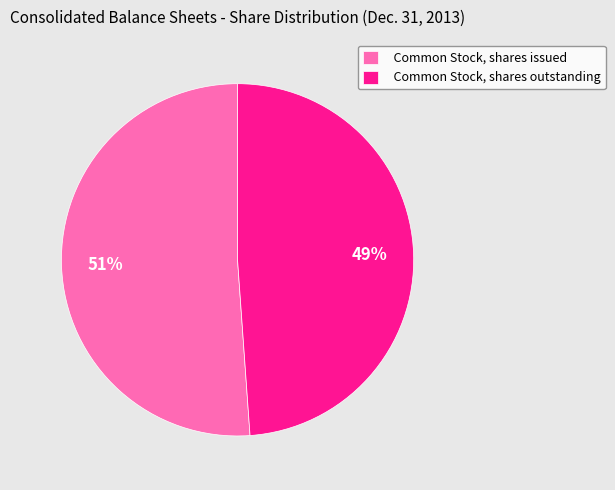

Is there any slice that represents more than half of the pie?

Yes